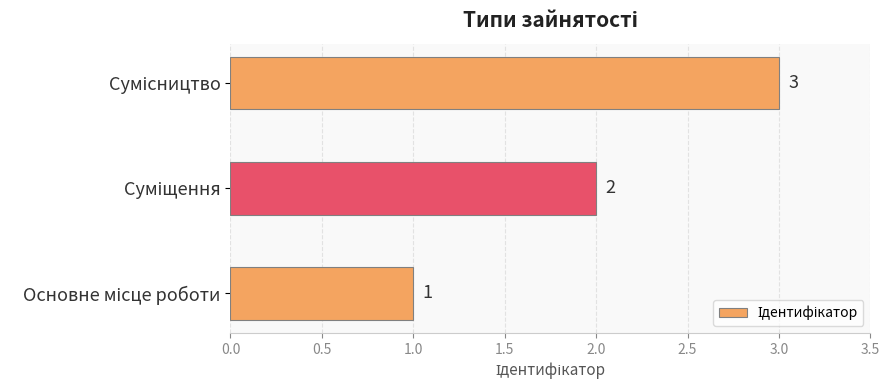

How many values are between 1 and 3?

3